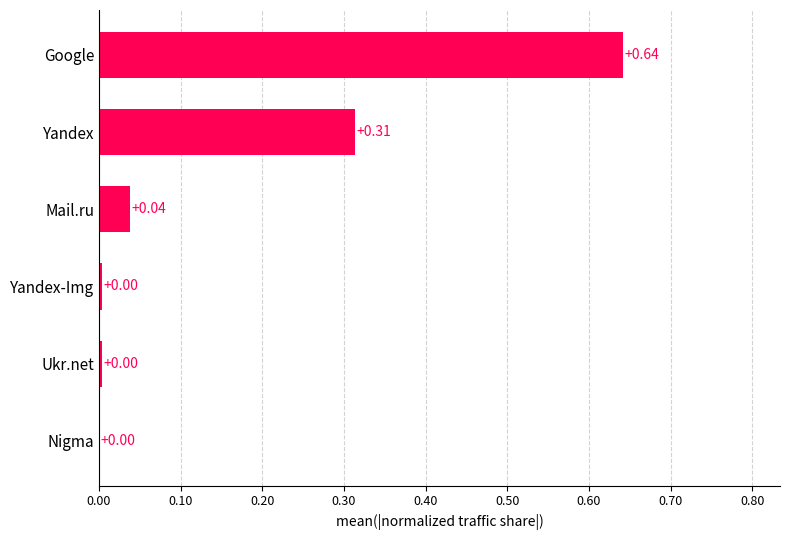

Which category has the highest value across all series?

Google